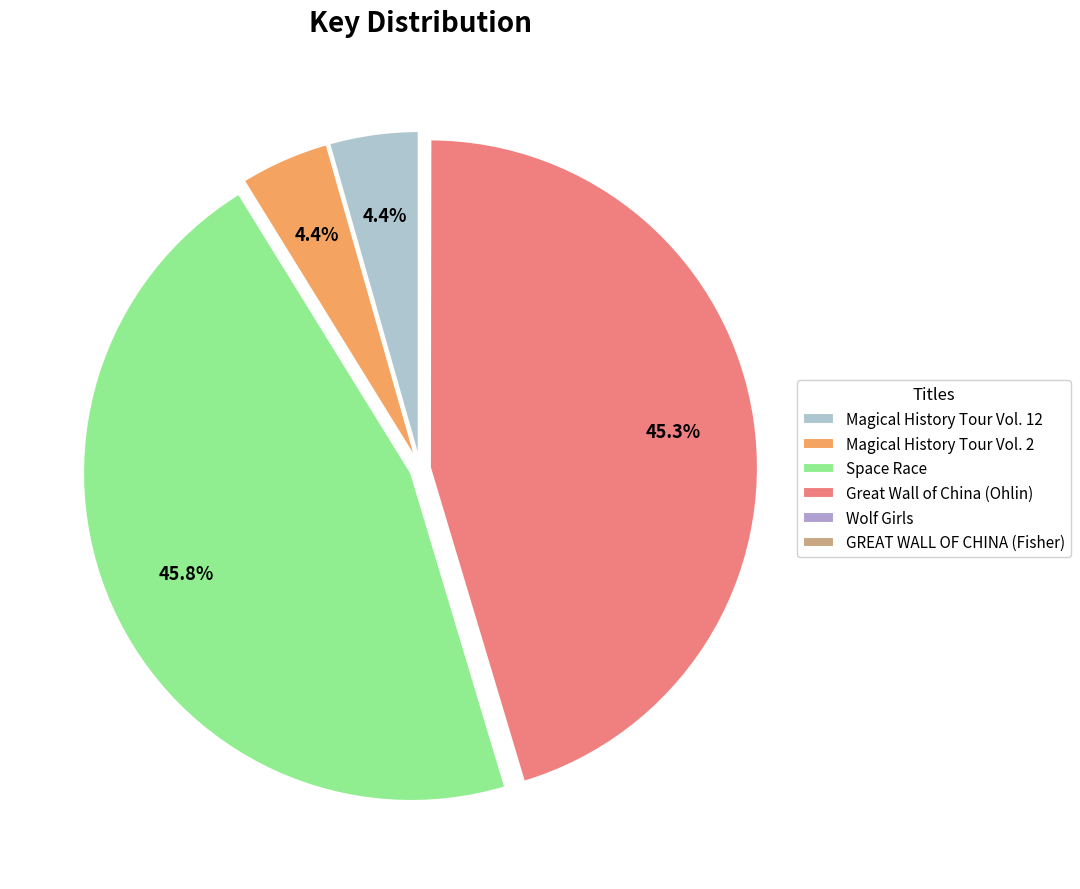

Does Magical History Tour Vol. 12 represent more than half of the total?

No